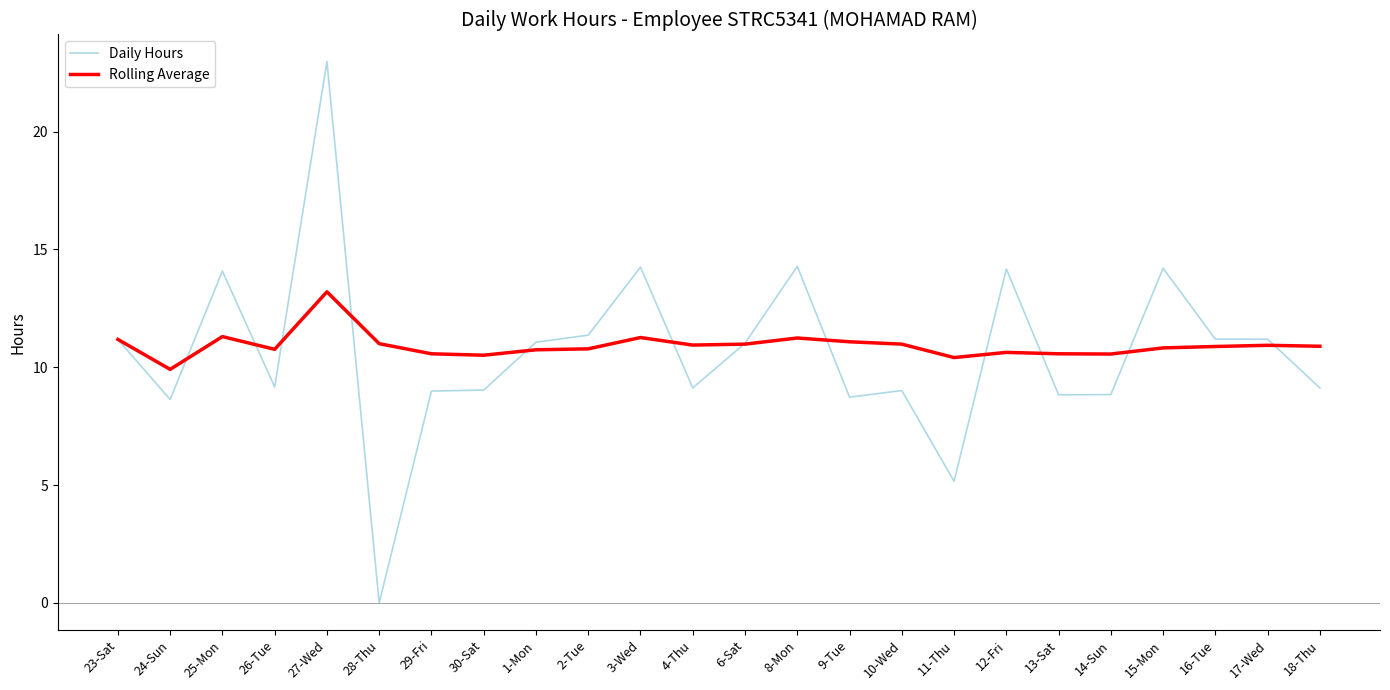

True or false: Daily Hours has more than 0 interior local peaks.

True